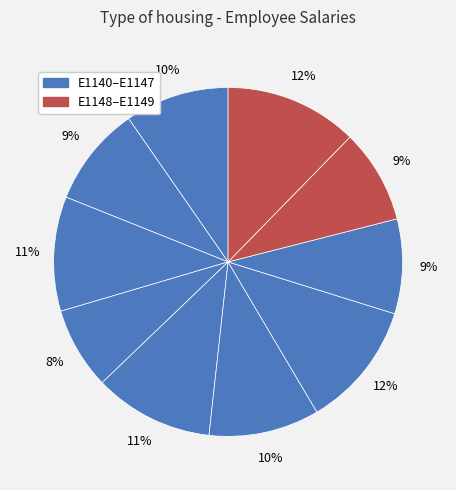

How many slices are in this pie chart?

10